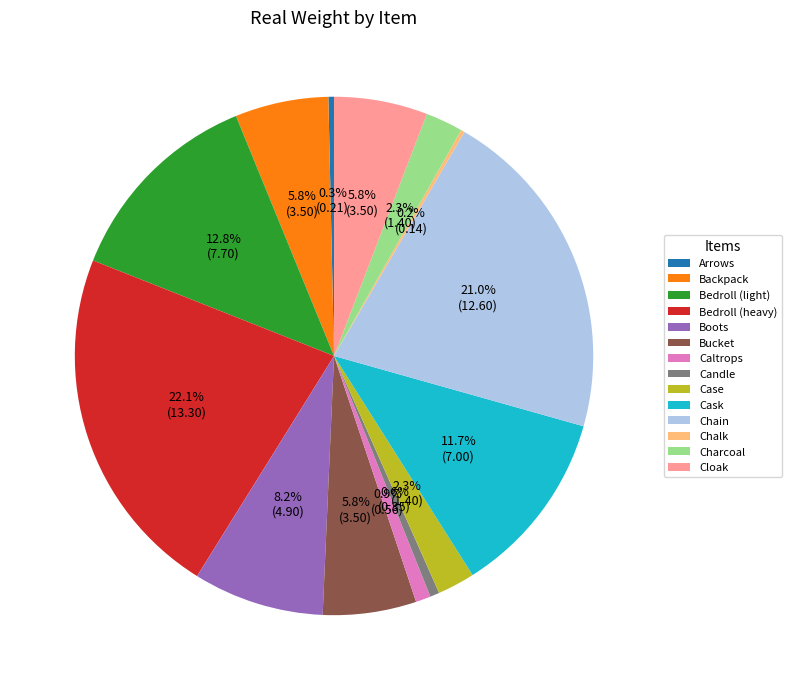

Which slice is the largest?

Bedroll (heavy)